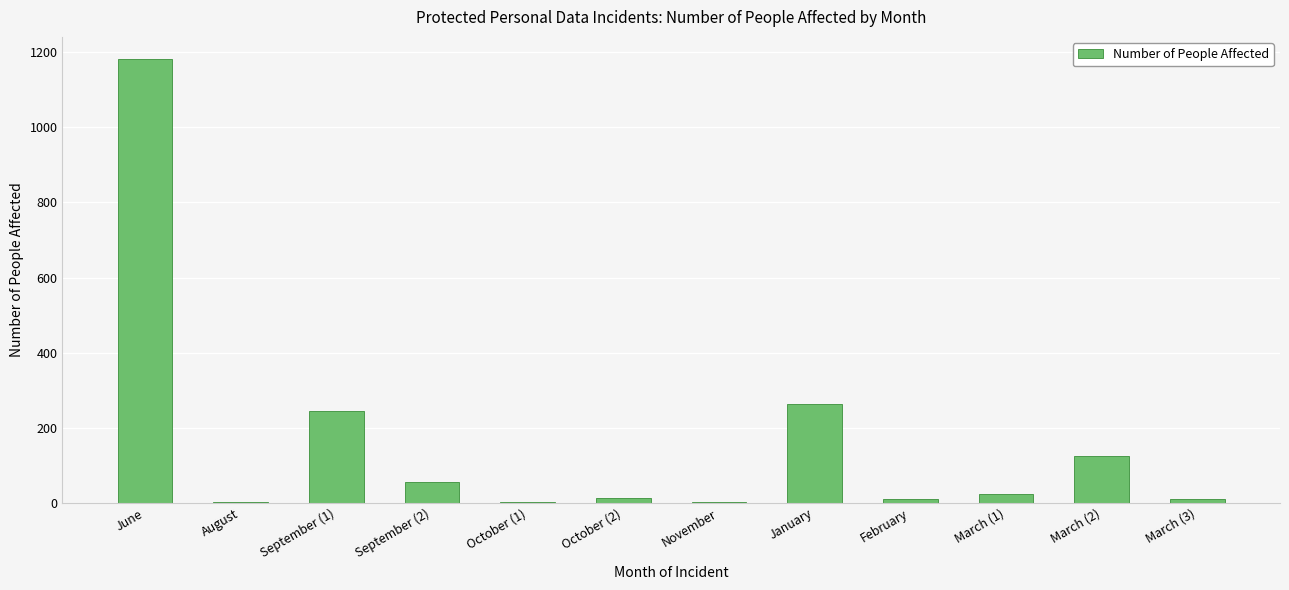

Which category has the highest value across all series?

June